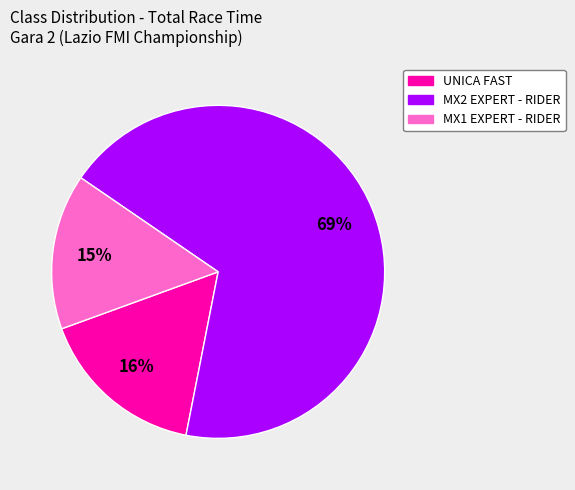

To the nearest percent, what portion does MX2 EXPERT - RIDER represent?

69%